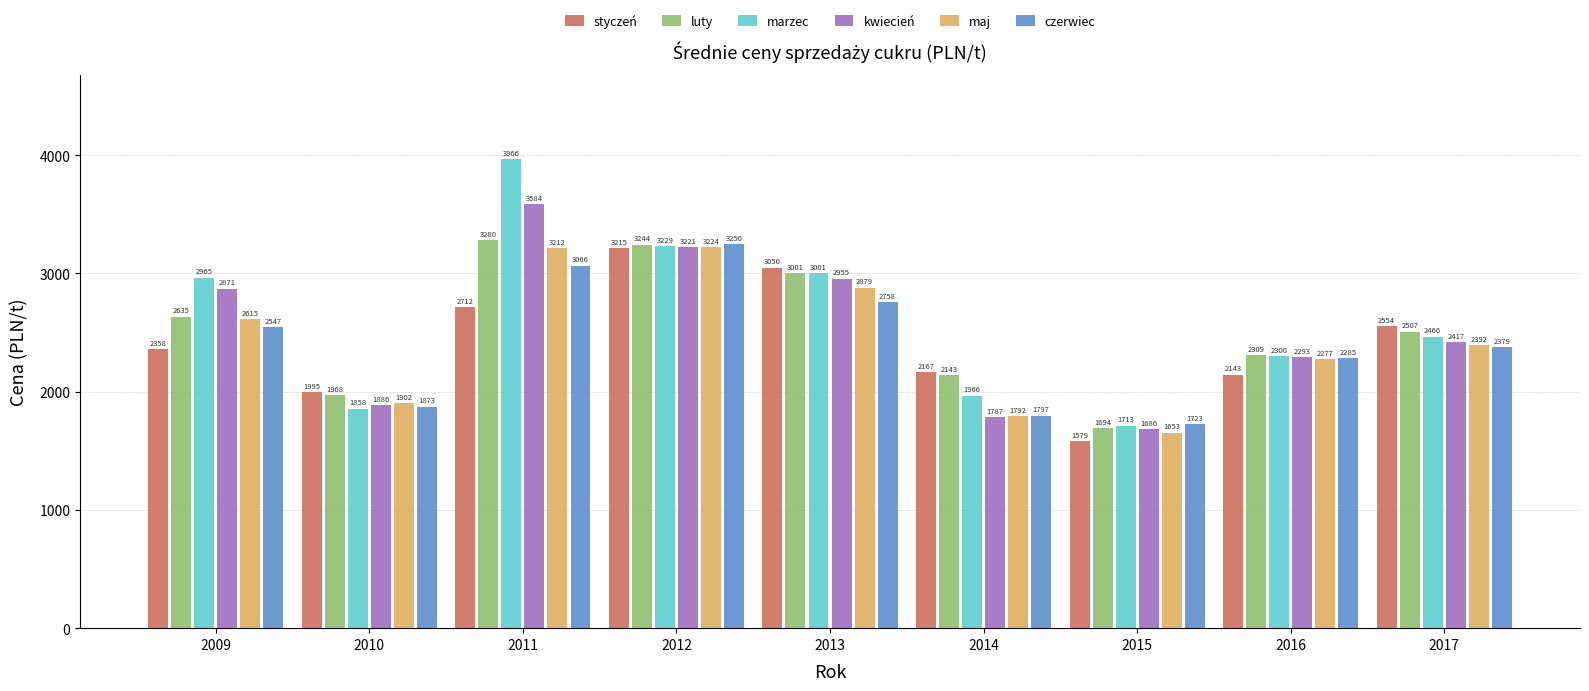

True or false: marzec has a value of 4119.6 at 2009.

False